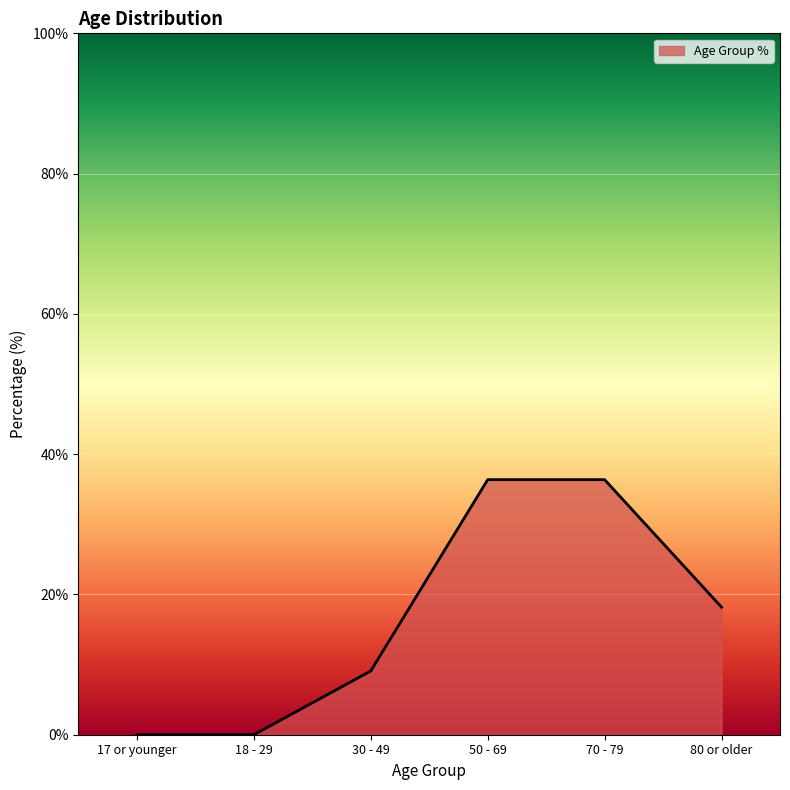

Which has a higher value, 80 or older or 17 or younger?

80 or older